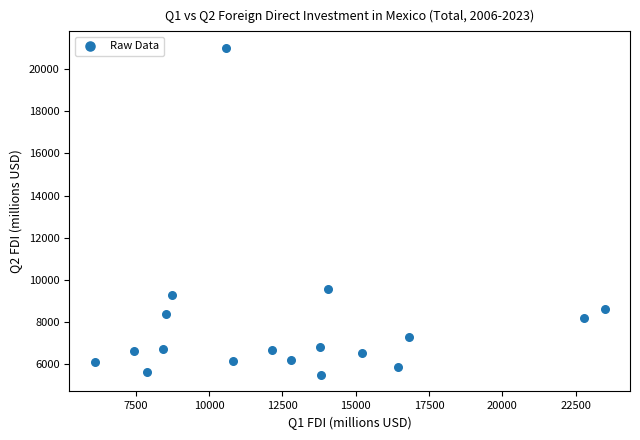

What Y value in the scatter plot is closest to 13248?

9577.8